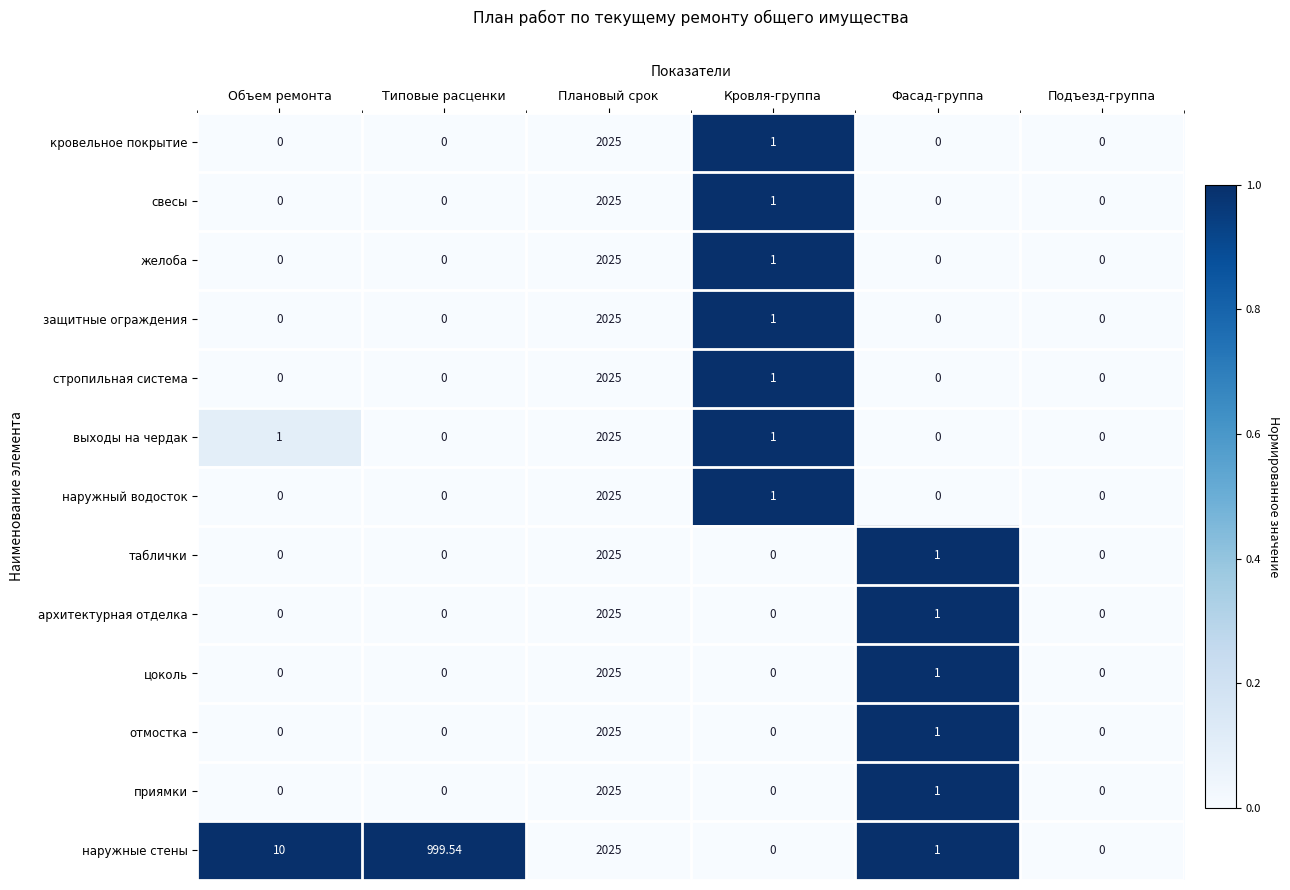

Which series has the largest total across all categories?

наружные стены